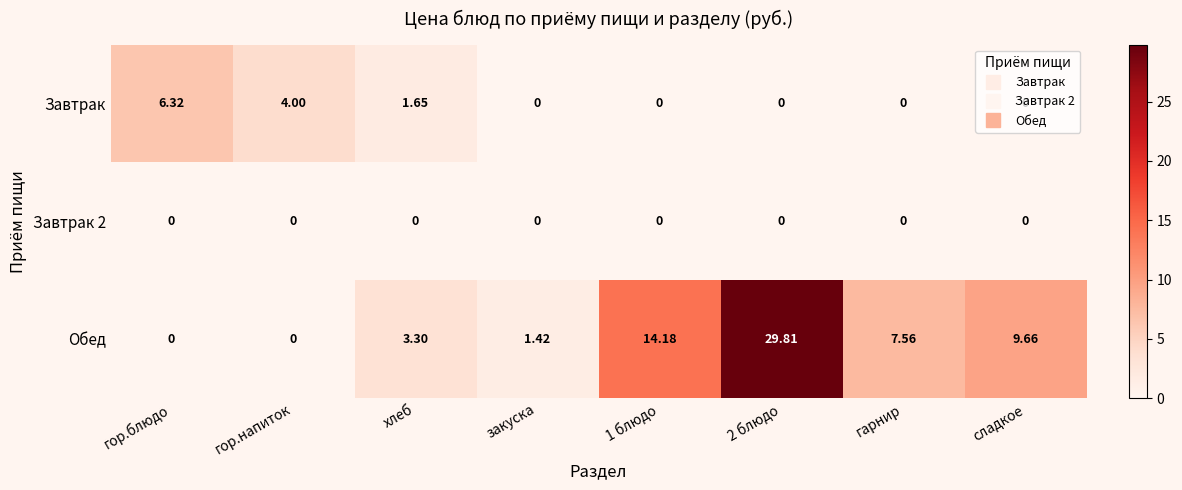

Count the number of data series in this chart.

3